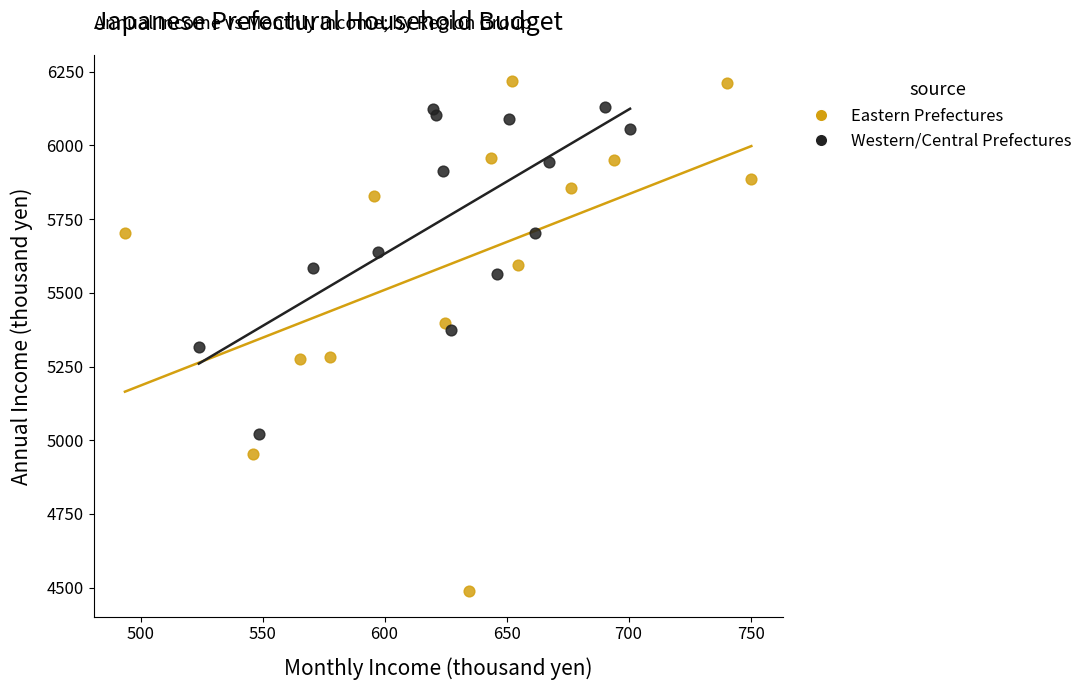

Which series has the largest Y range (max minus min)?

Eastern Prefectures